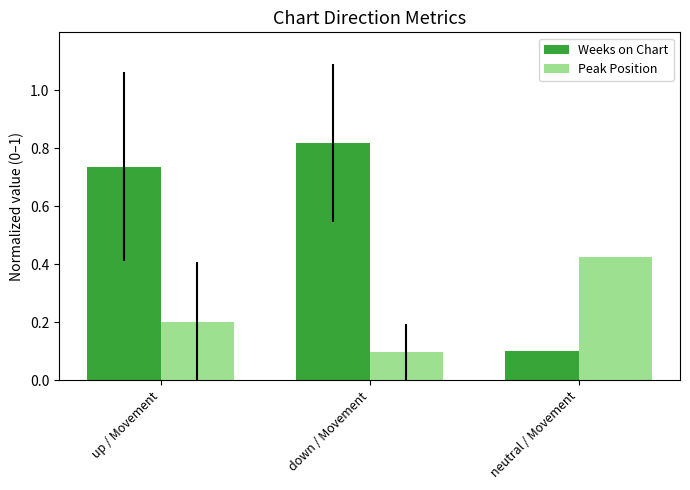

At how many categories does at least one series exceed 0?

3